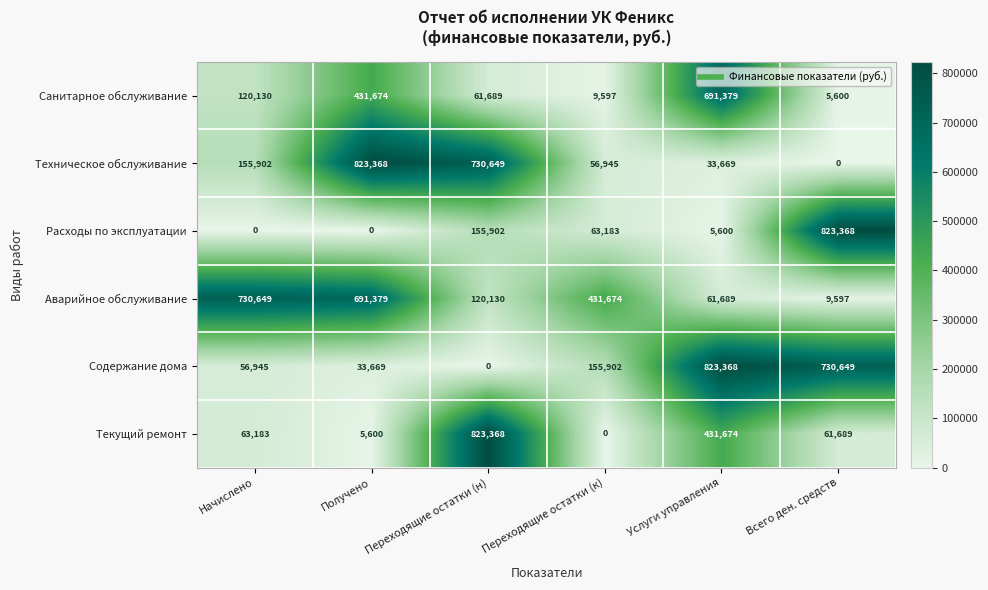

Between Переходящие остатки (н) and Всего ден. средств, which series saw the biggest shift?

Текущий ремонт